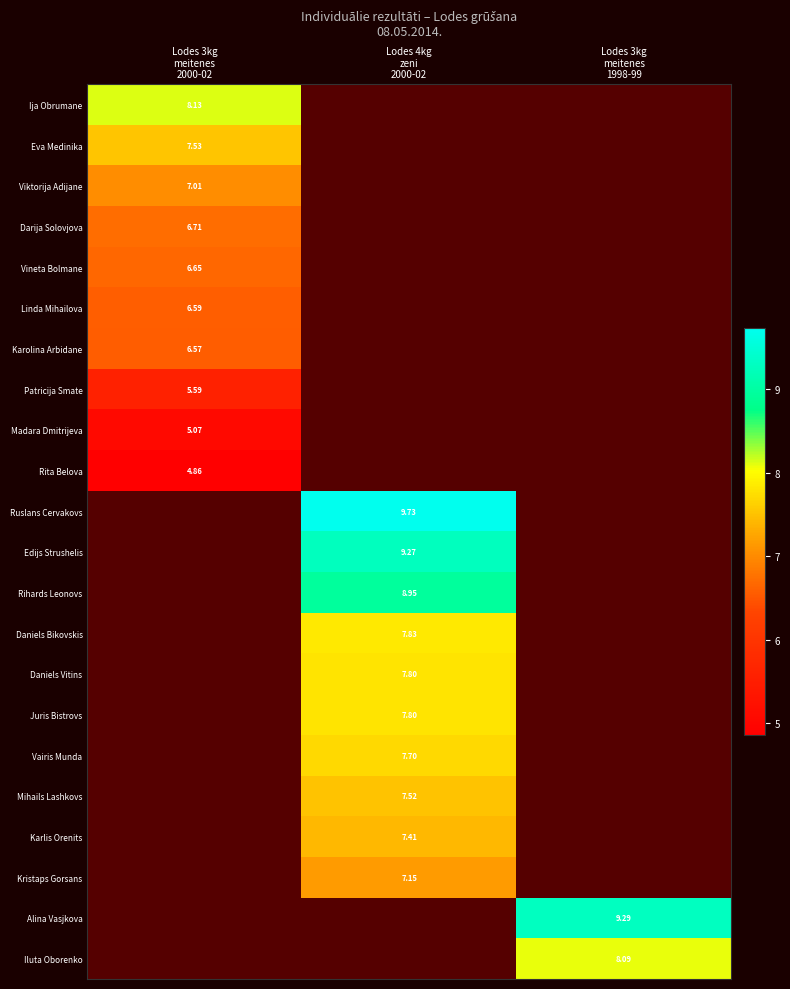

Which label corresponds to the smallest value in the chart?

Lodes 3kg
meitenes
2000-02